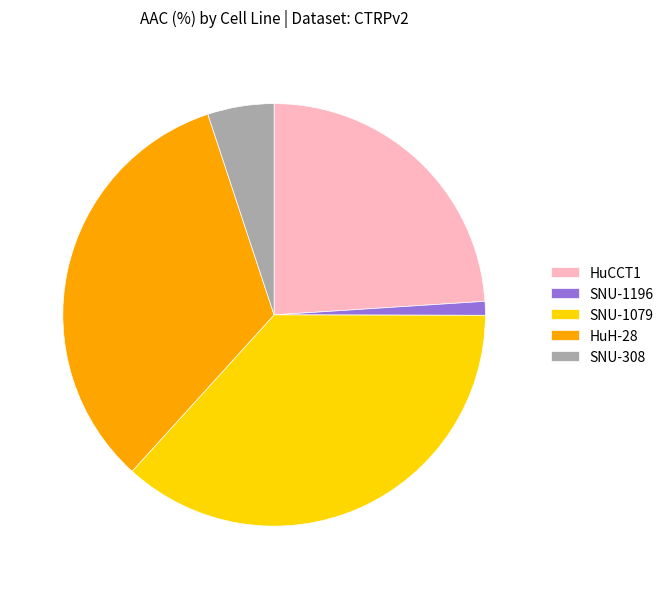

True or false: SNU-1079 accounts for 37% of the total.

True